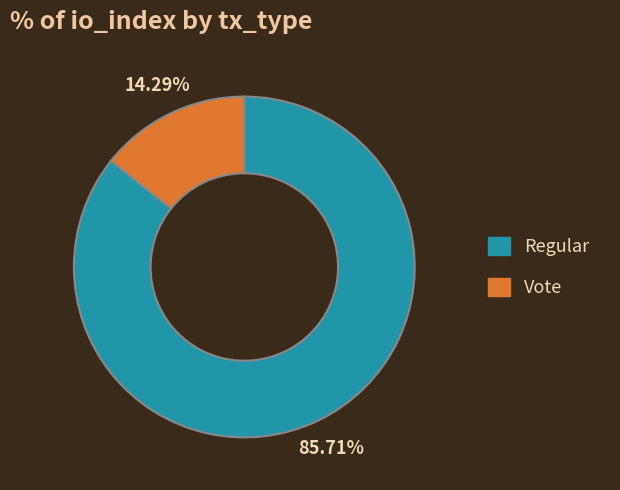

To the nearest percent, what portion does Regular represent?

86%